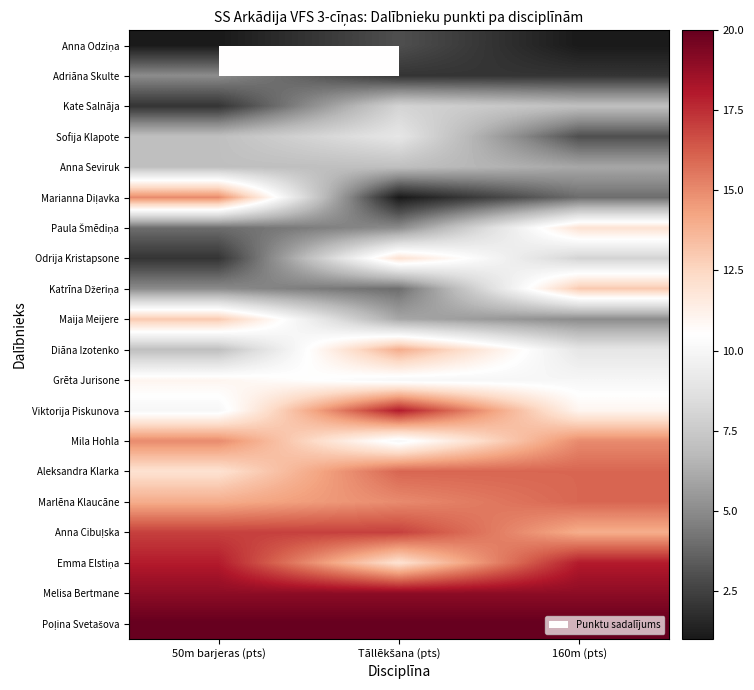

What is the greatest value displayed?

20